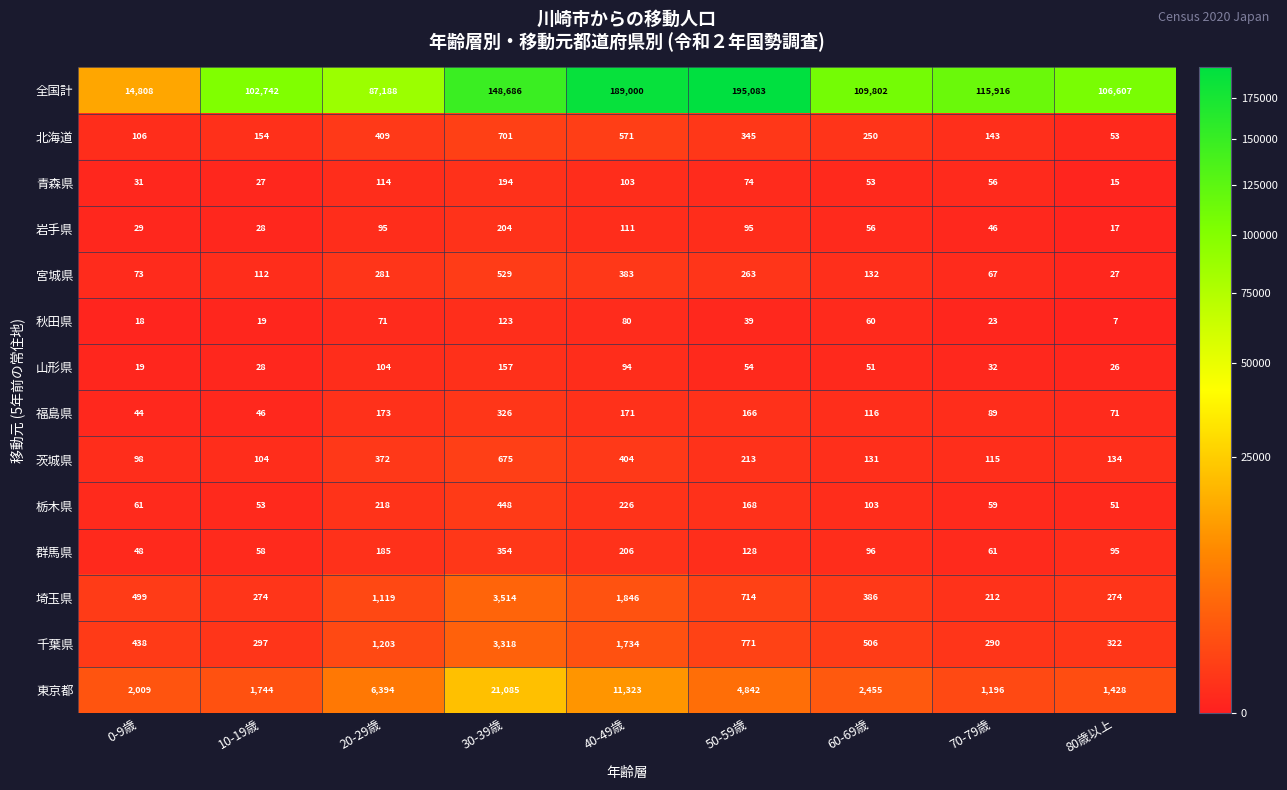

What is the difference between the maximum and minimum values in the 群馬県 series?

306